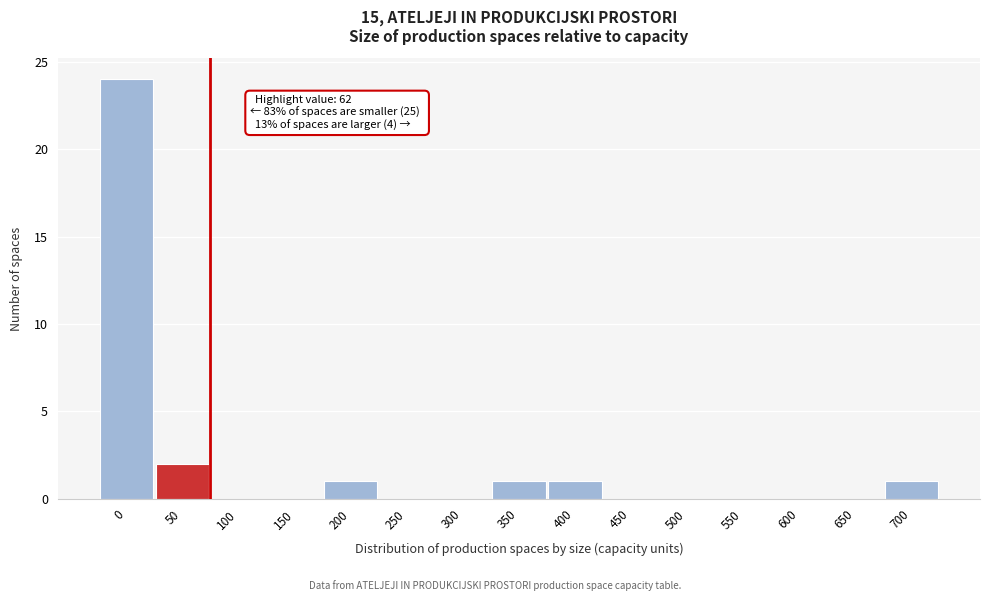

Reading right to left, extract all data points from this chart.

700=1	650=0	600=0	550=0	500=0	450=0	400=1	350=1	300=0	250=0	200=1	150=0	100=0	50=2	0=24